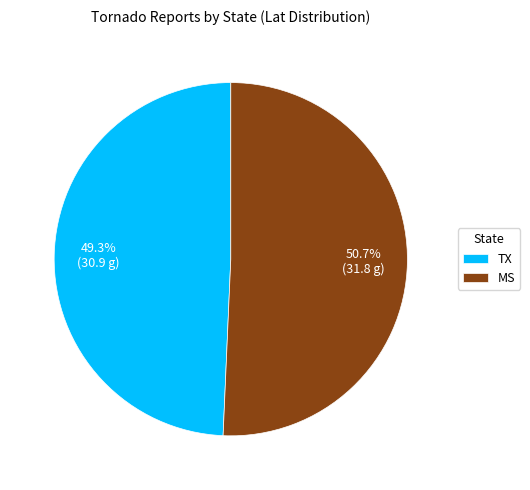

How many slices are in this pie chart?

2